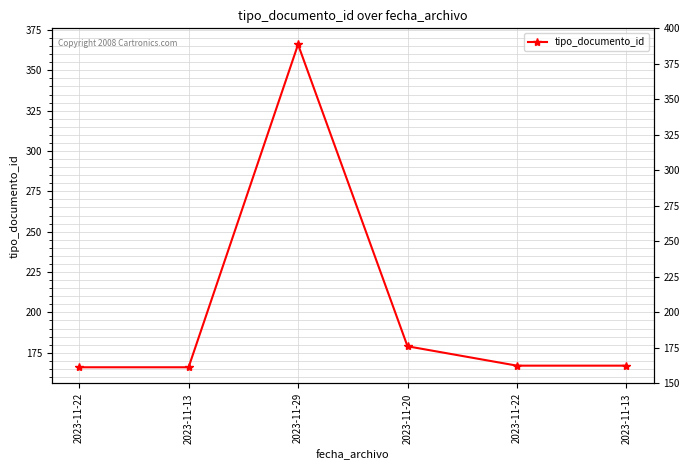

What is the label of the 3rd point from the right?

2023-11-20